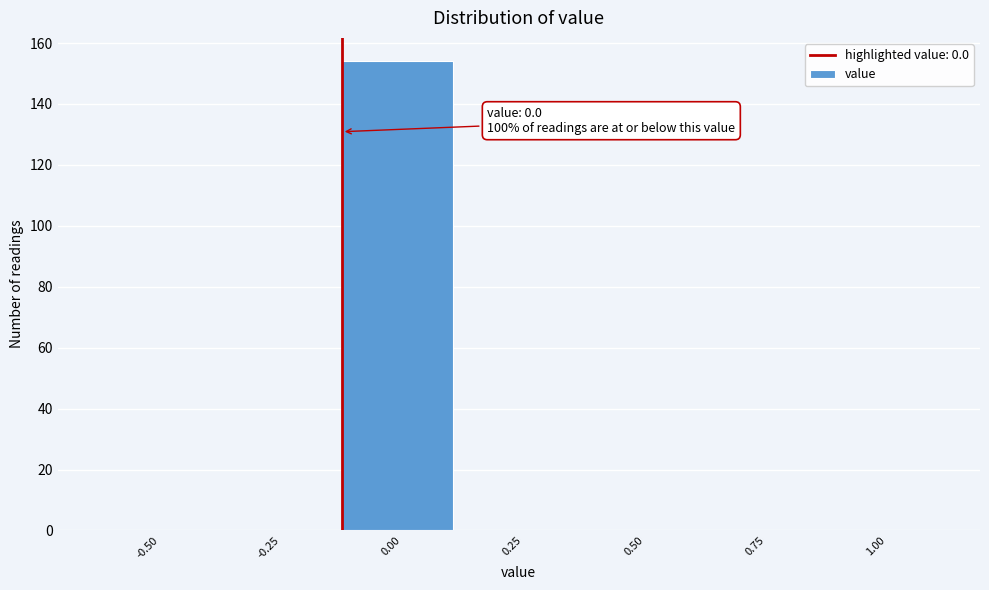

Reading right to left, transcribe all the data shown in this chart.

1.00=0	0.75=0	0.50=0	0.25=0	0.00=154	-0.25=0	-0.50=0